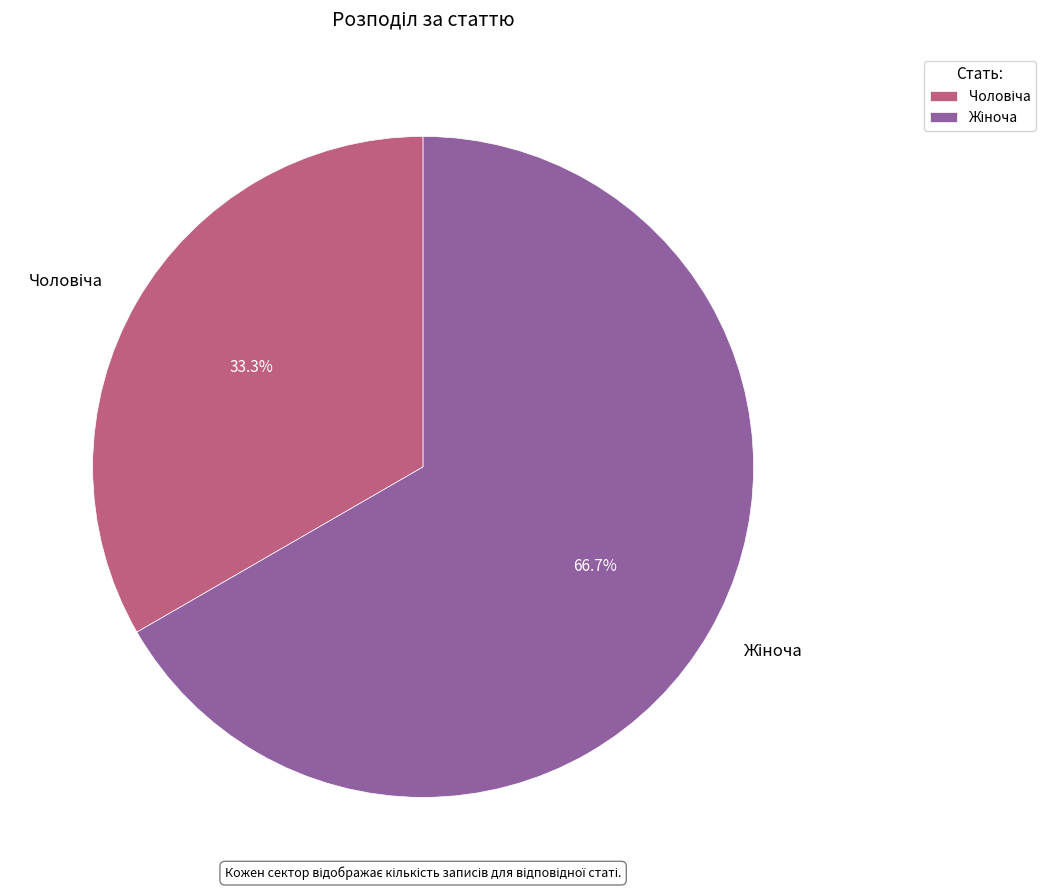

Does any single category account for the majority?

Yes